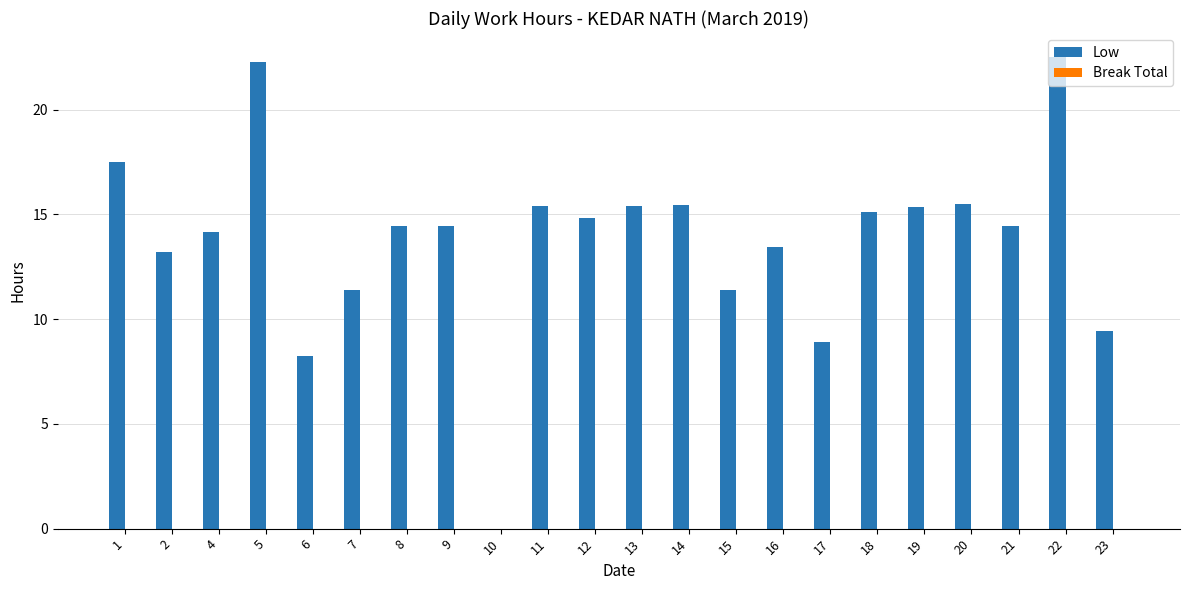

Which has a higher value, 7 or 10?

7